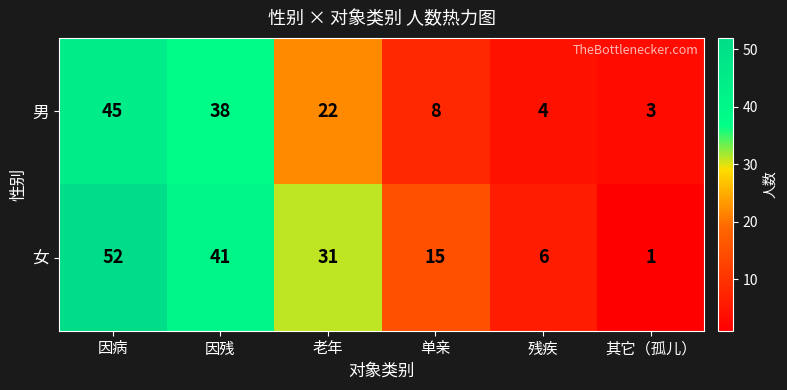

Rank the series by their maximum value, from lowest to highest.

男, 女